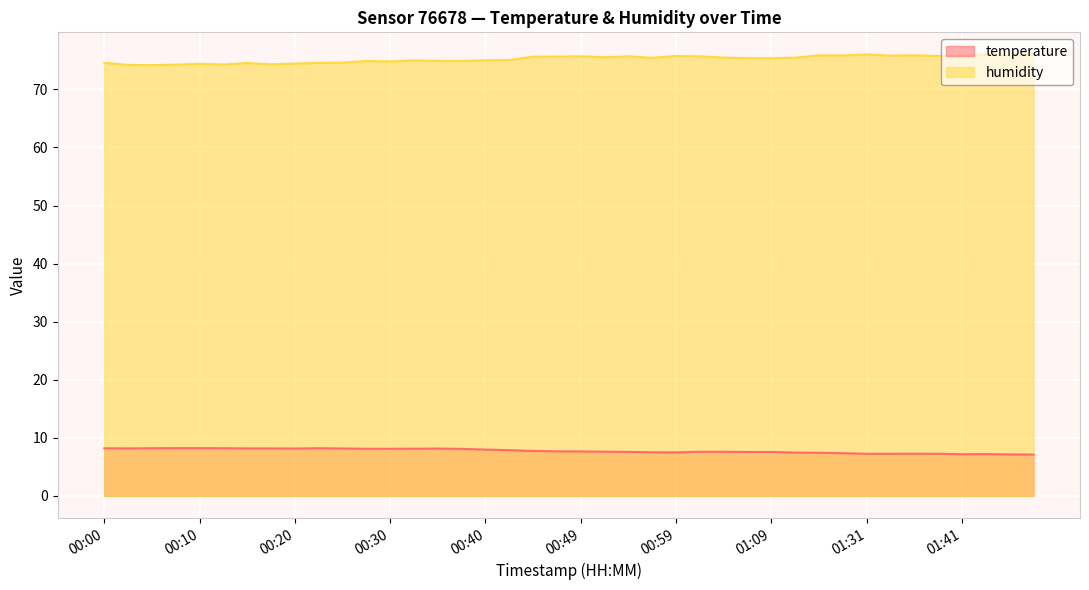

At which label does humidity reach its peak?

01:48